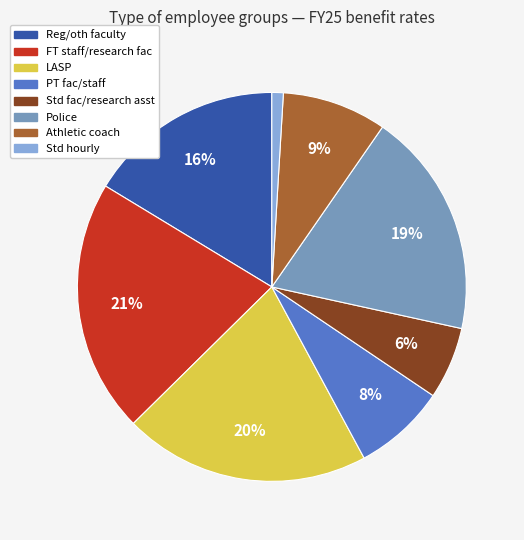

Count the number of slices in the pie.

8